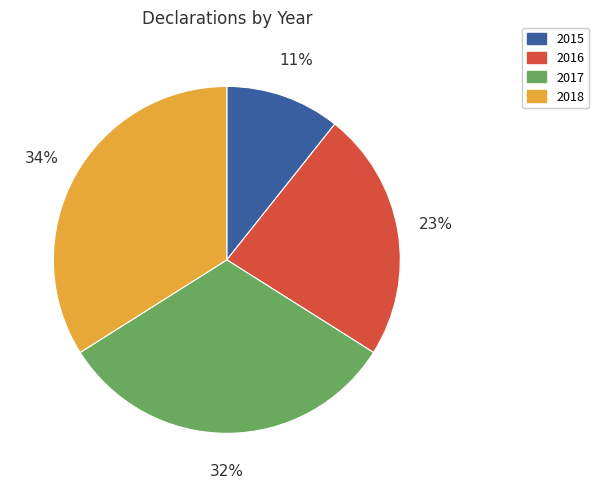

Is the sum of 2016 and 2018 greater than half?

Yes